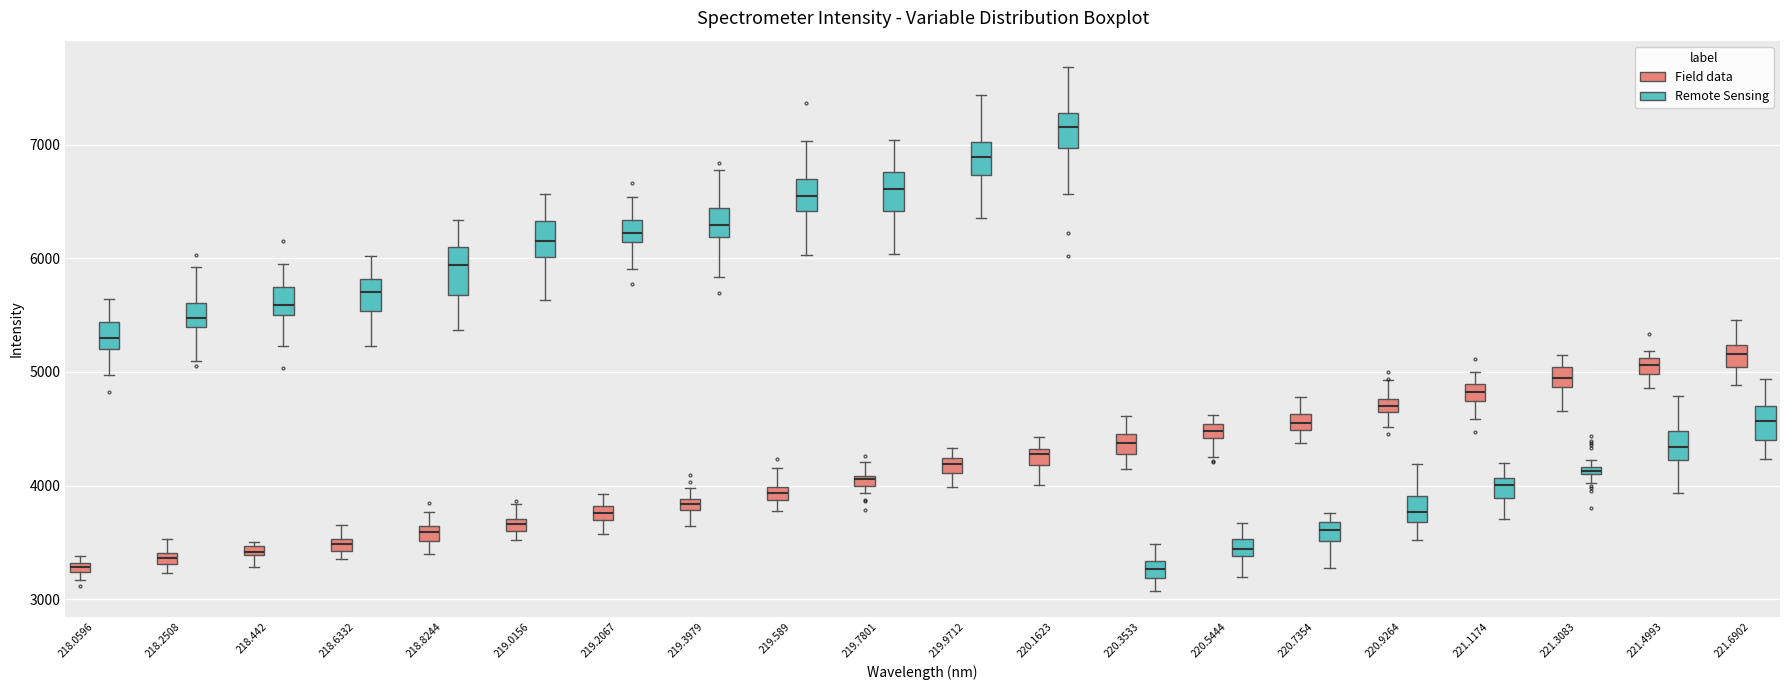

Where does the lower whisker of the box for 218.442 (Field data) end on the y-axis? The values are not printed on the chart, so give them approximately, as read against the axis.

3300